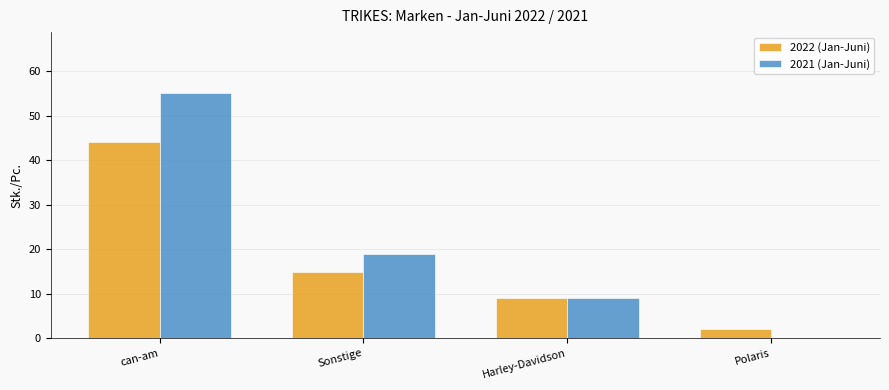

What is the average value of the 2022 (Jan-Juni) series?

18